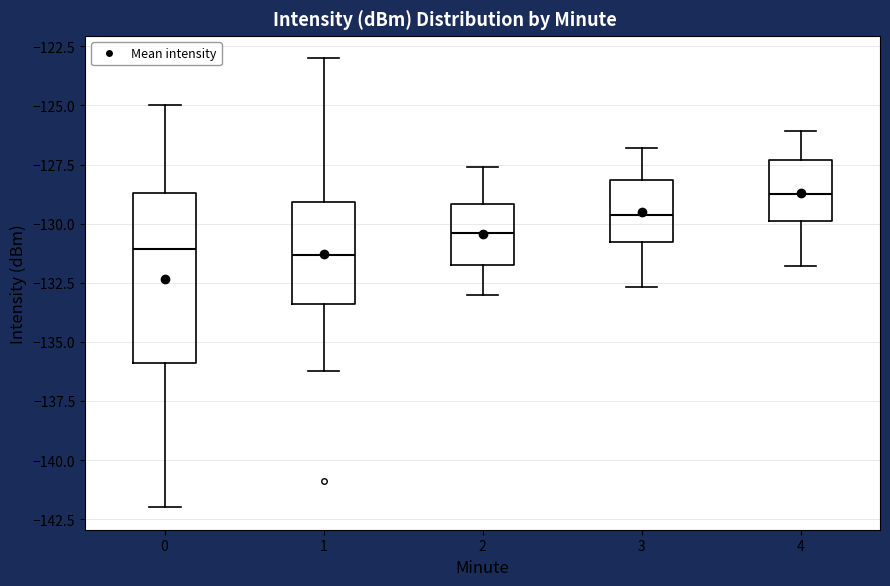

Reading left to right, transcribe this box plot: for each box, give where its median line is, the range the box spans, and where its two whiskers end, as read against the y-axis. The values are not printed on the chart, so give them approximately, as read against the axis.

0: median -131.0, box -136.0 to -128.5, whiskers -142.0 to -125.0
1: median -131.5, box -133.5 to -129.0, whiskers -136.0 to -123.0
2: median -130.5, box -131.5 to -129.0, whiskers -133.0 to -127.5
3: median -129.5, box -131.0 to -128.0, whiskers -132.5 to -127.0
4: median -128.5, box -130.0 to -127.5, whiskers -132.0 to -126.0